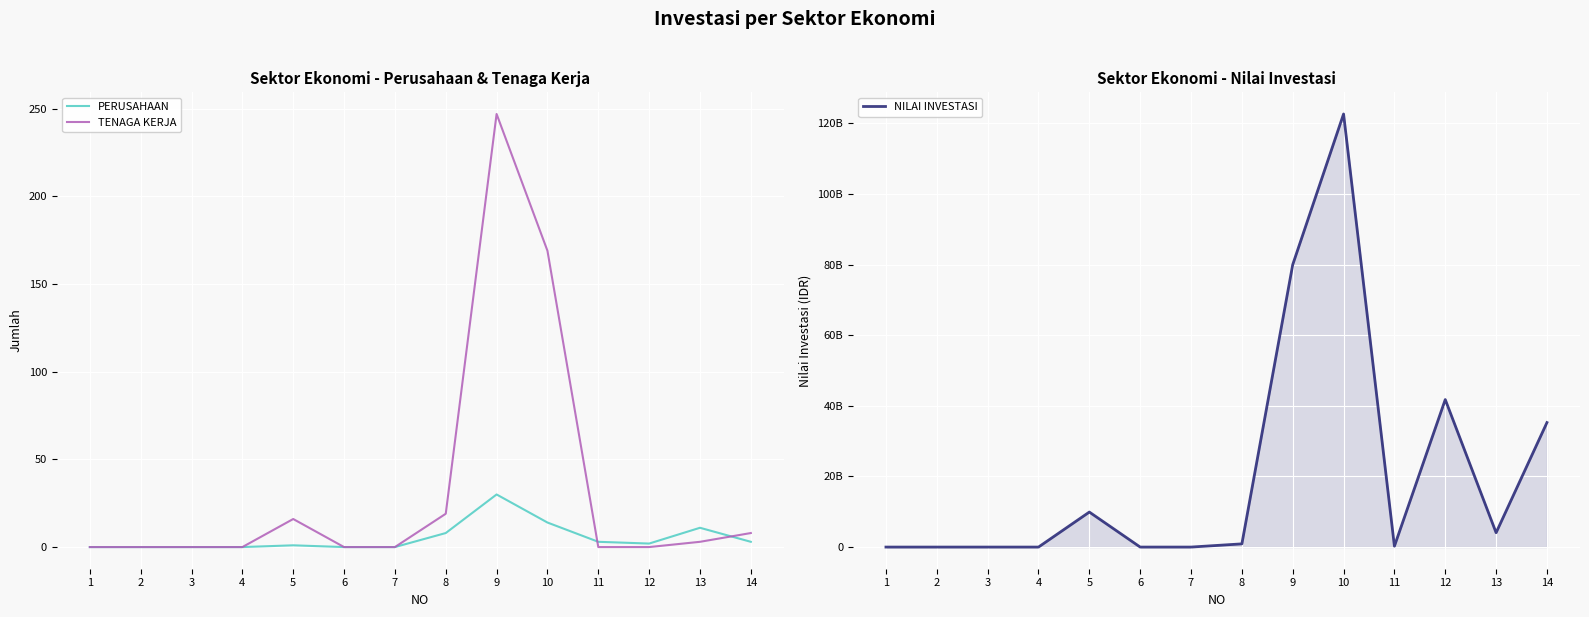

Which series changed the most between 6 and 10?

NILAI INVESTASI